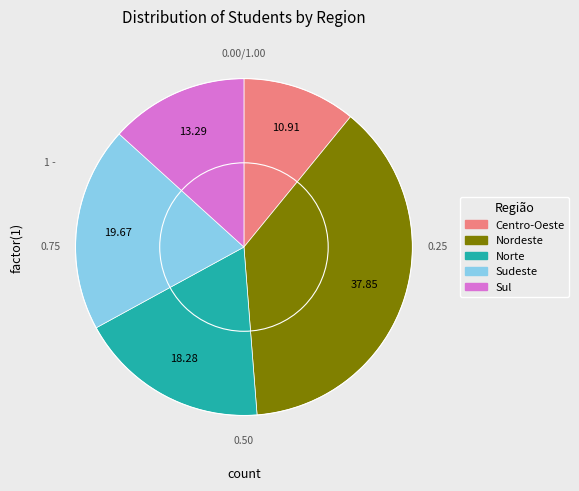

Which slice is the largest?

Nordeste